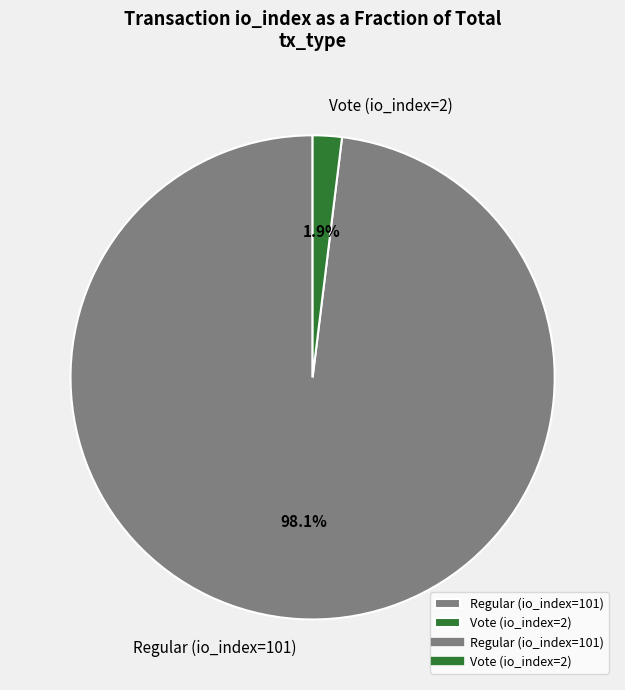

Rank the categories by value from highest to lowest.

Regular (io_index=101), Vote (io_index=2)